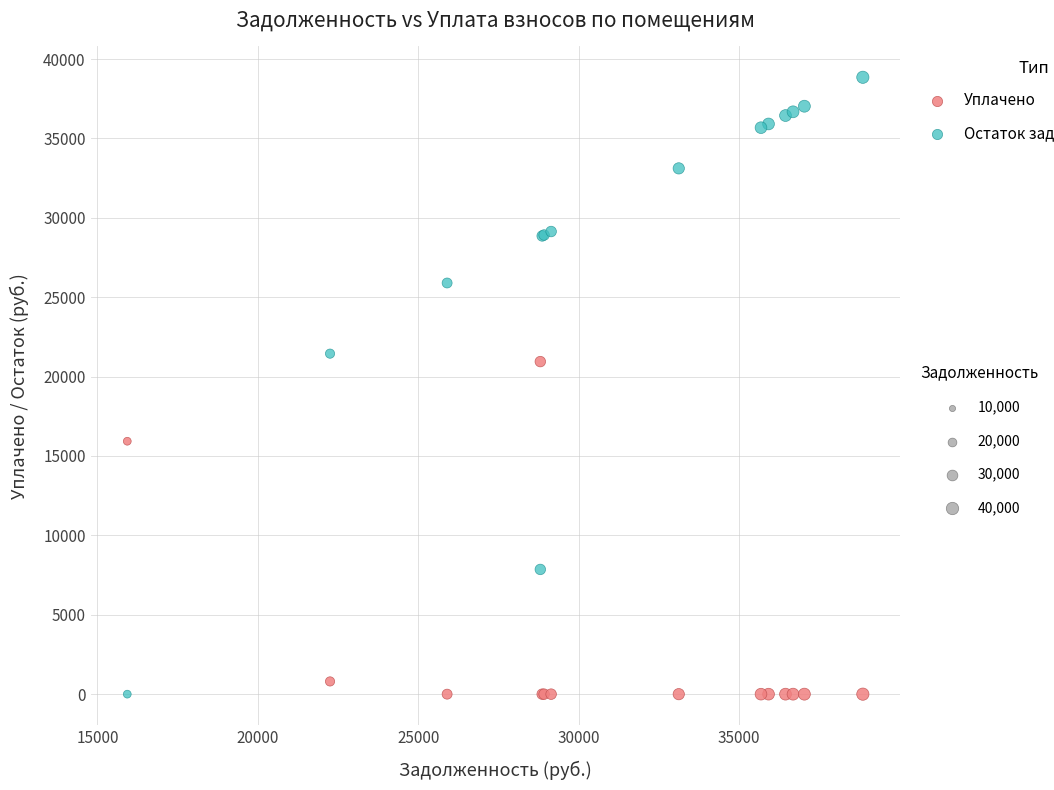

Across all series, what Y value is closest to 19426?

20946.0